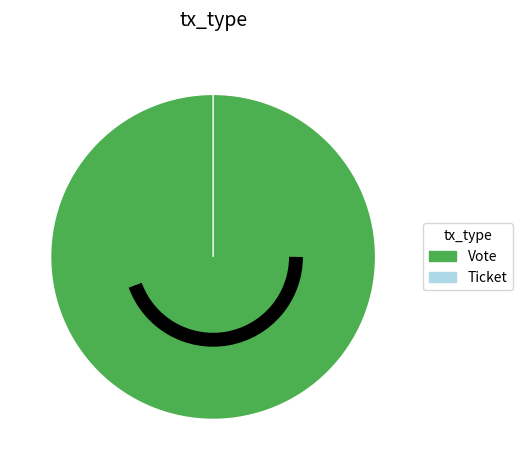

What is the change in value from Vote to Ticket?

-1